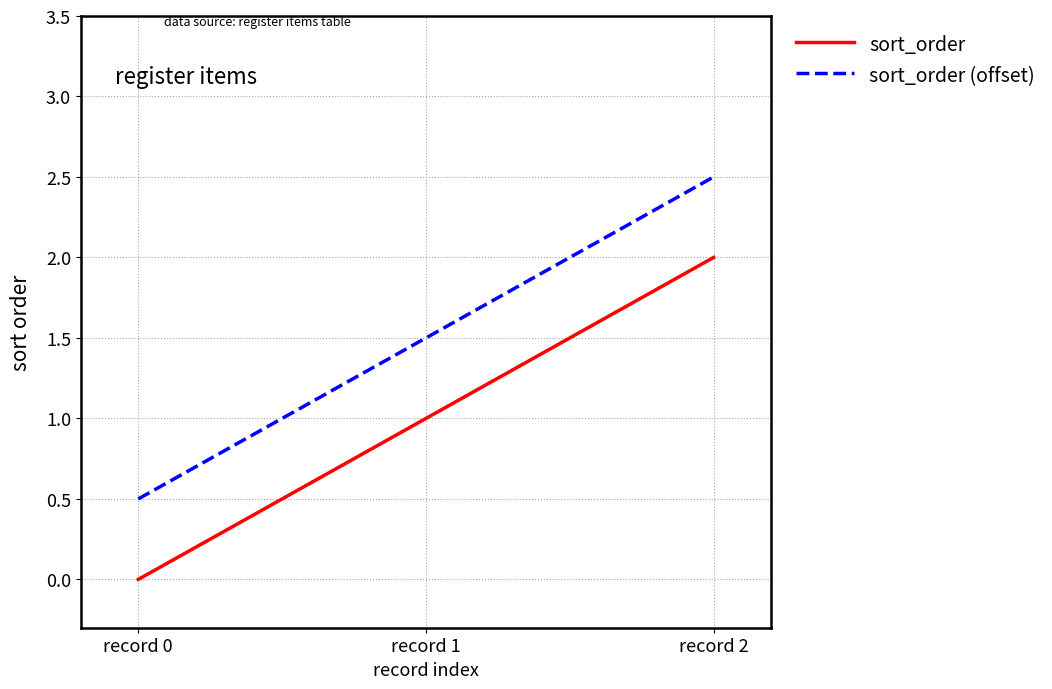

What is the difference between the maximum and minimum values in the sort_order (offset) series?

2.0